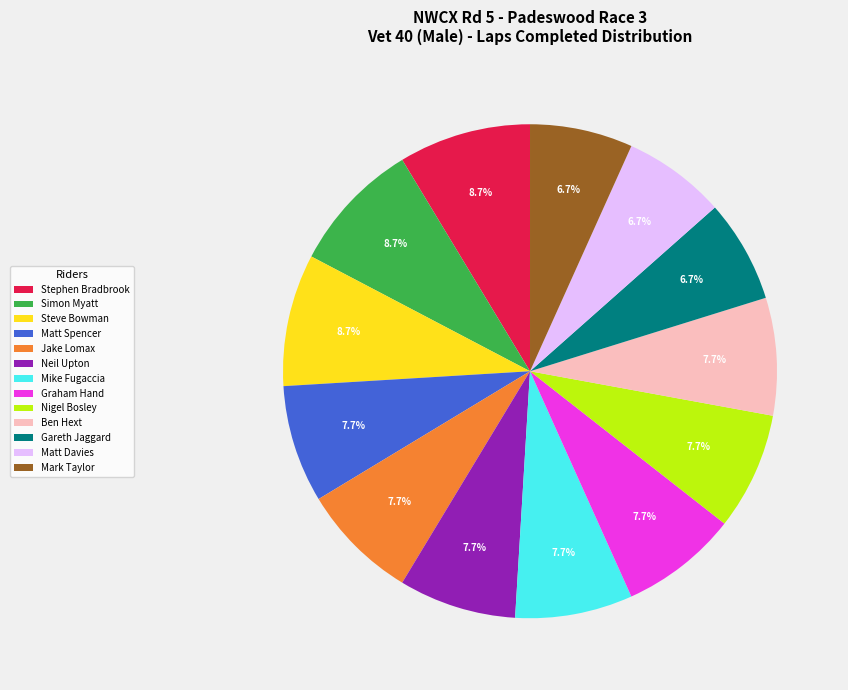

True or false: Nigel Bosley accounts for 1% of the total.

False